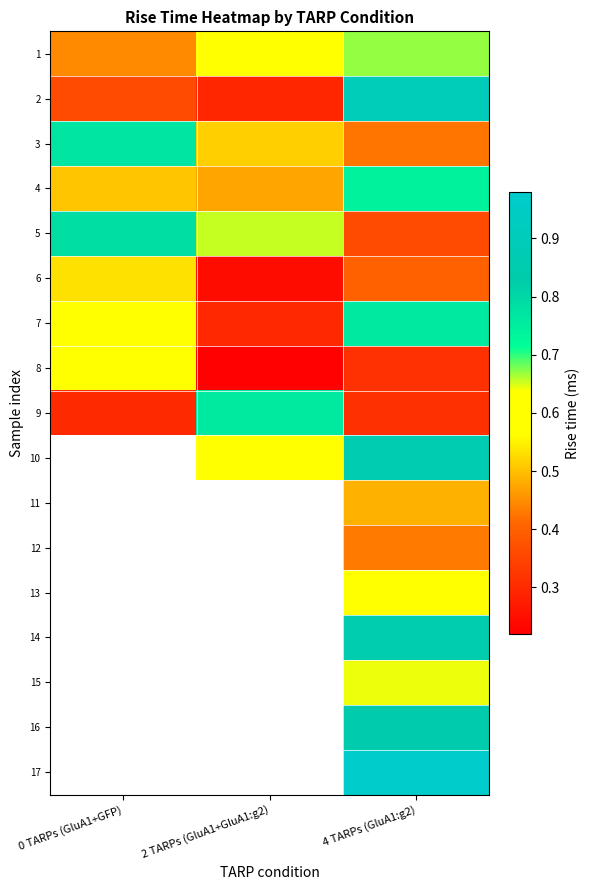

What is the difference between the 6 values at 0 TARPs (GluA1+GFP) and 4 TARPs (GluA1:g2)?

0.1